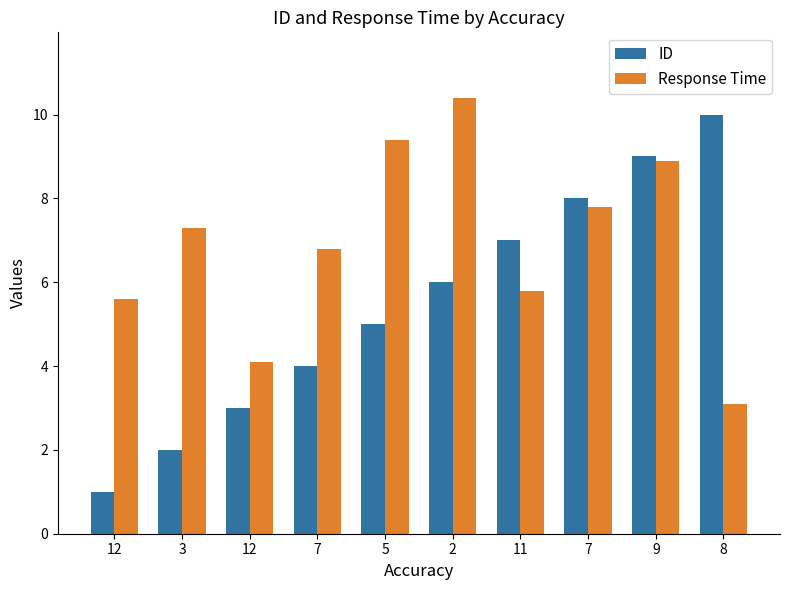

Between 7 and 8, which series saw the biggest shift?

Response Time